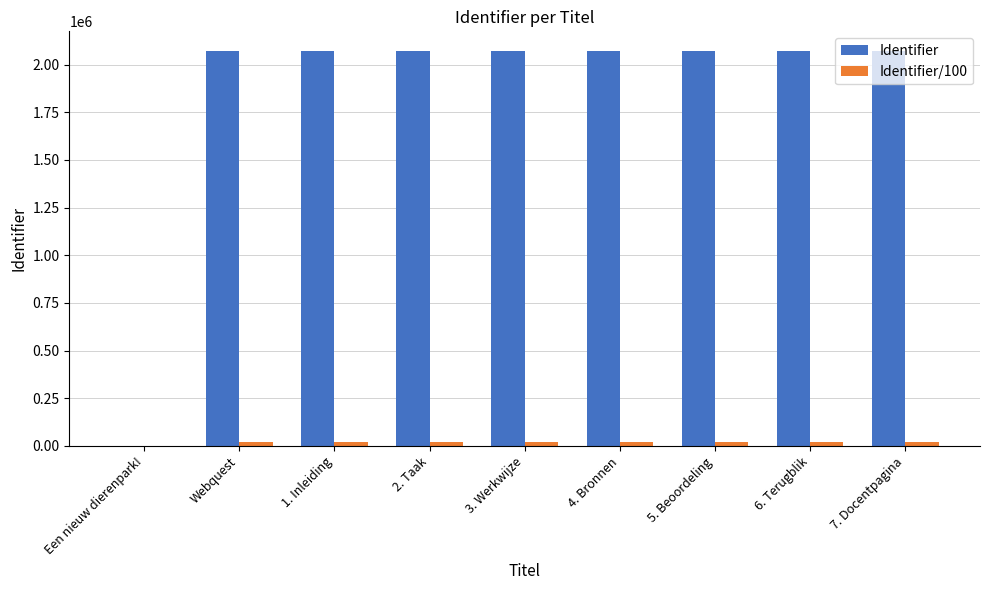

What is the sum of all Identifier values?

16570247.0